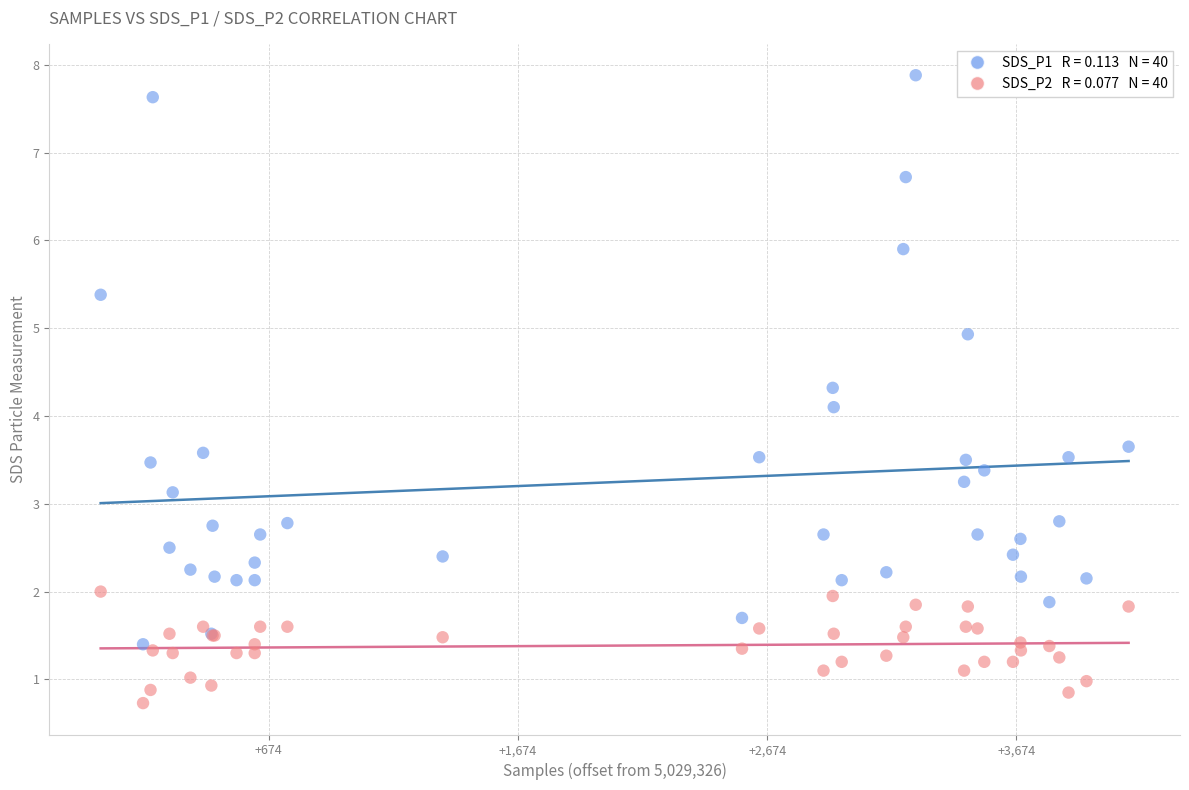

Across all series, what Y value is closest to 4?

4.1